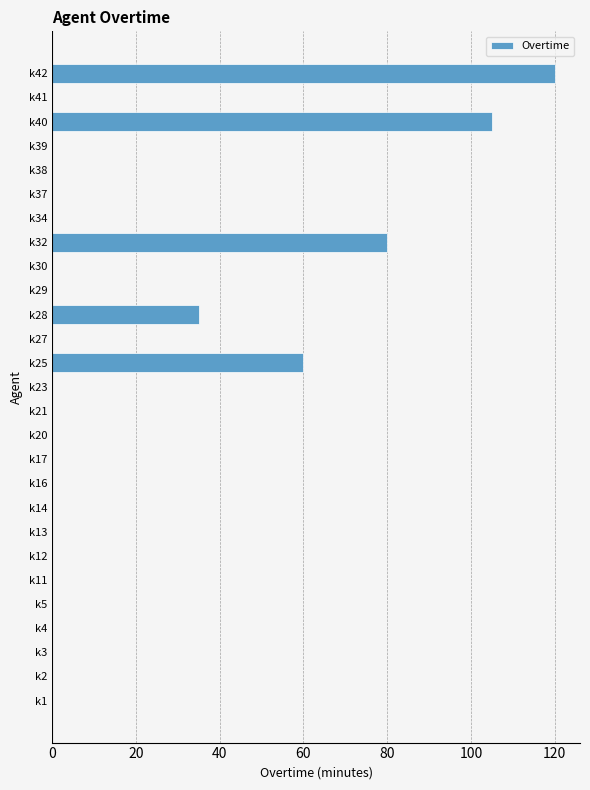

True or false: the data shows 0 at k16.

True